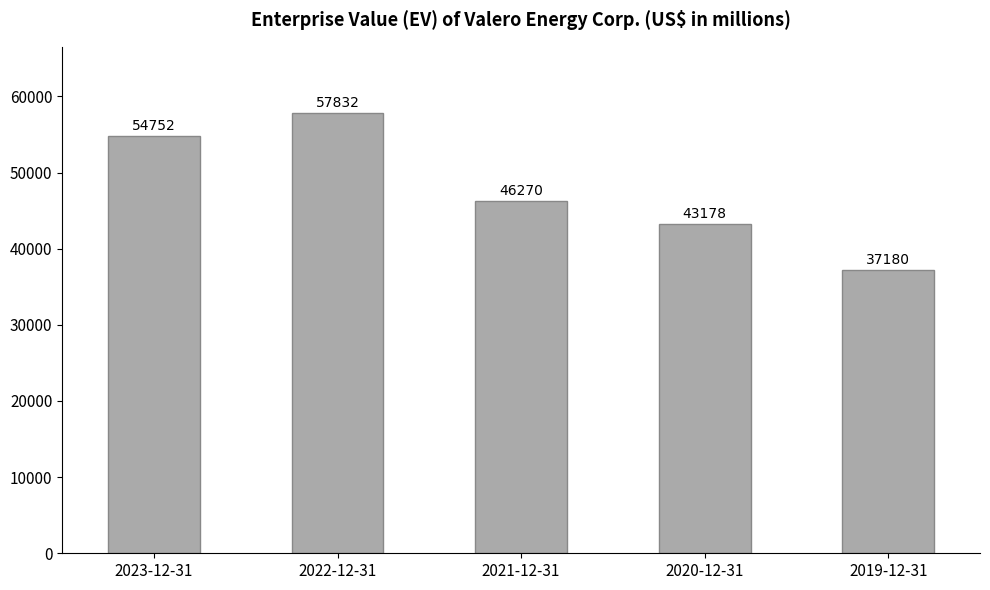

What is the label of the 1st bar from the right?

2019-12-31